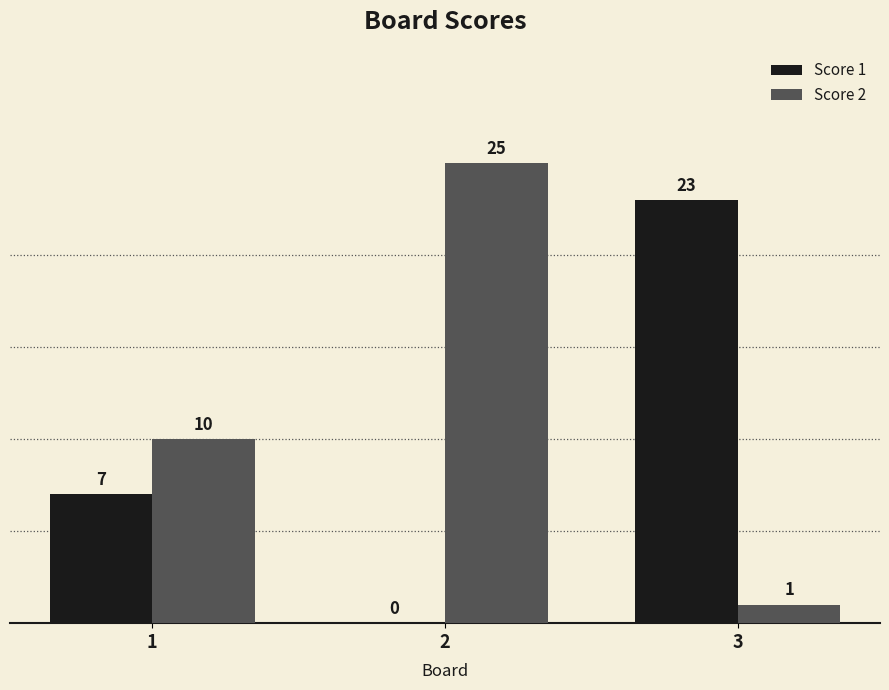

Reading left to right, what are all the values shown in this chart?

Score 1: 1=7	2=0	3=23
Score 2: 1=10	2=25	3=1